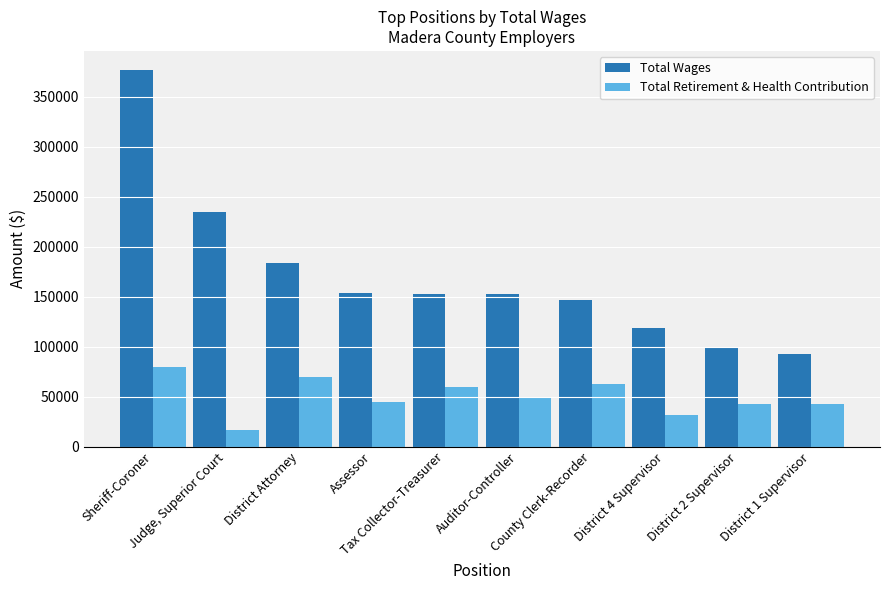

Rank the series by their average value, from lowest to highest.

Total Retirement & Health Contribution, Total Wages